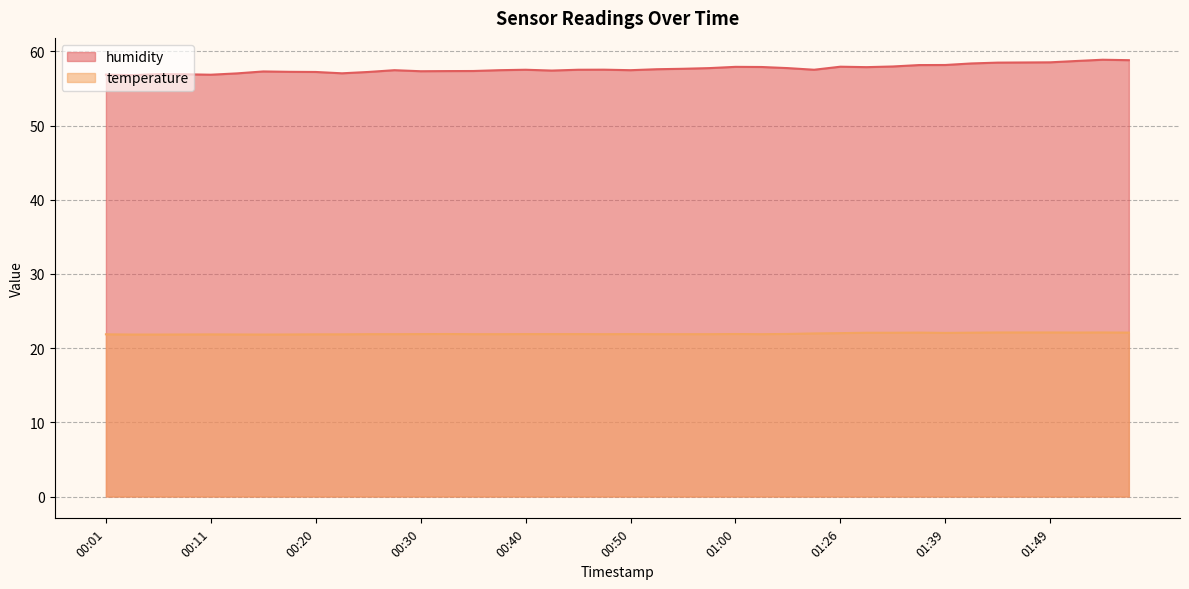

What is the difference between the maximum and minimum values in the temperature series?

0.3